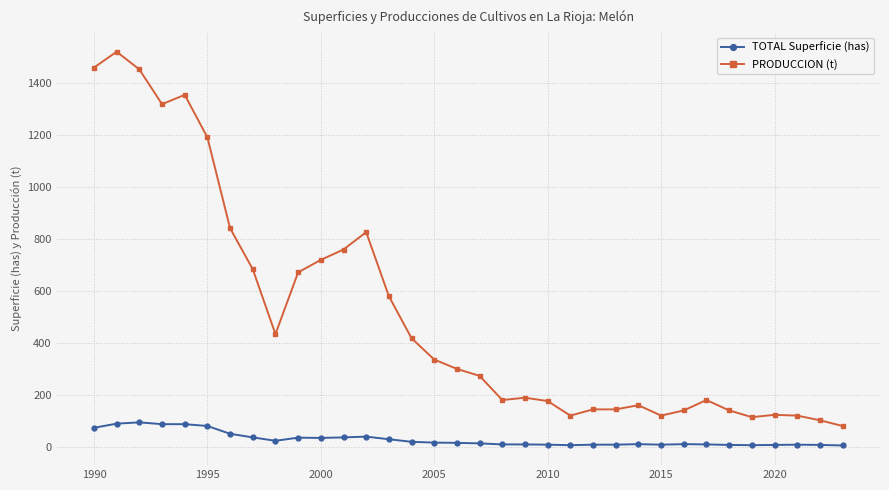

True or false: PRODUCCION (t) and TOTAL Superficie (has) cross at least once.

False